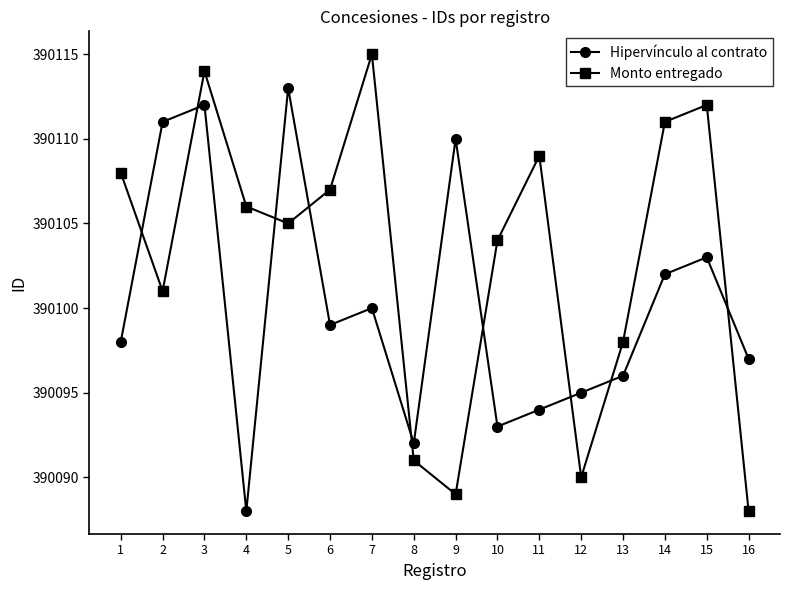

Which series ends up on top after the final intersection of Hipervínculo al contrato and Monto entregado?

Hipervínculo al contrato